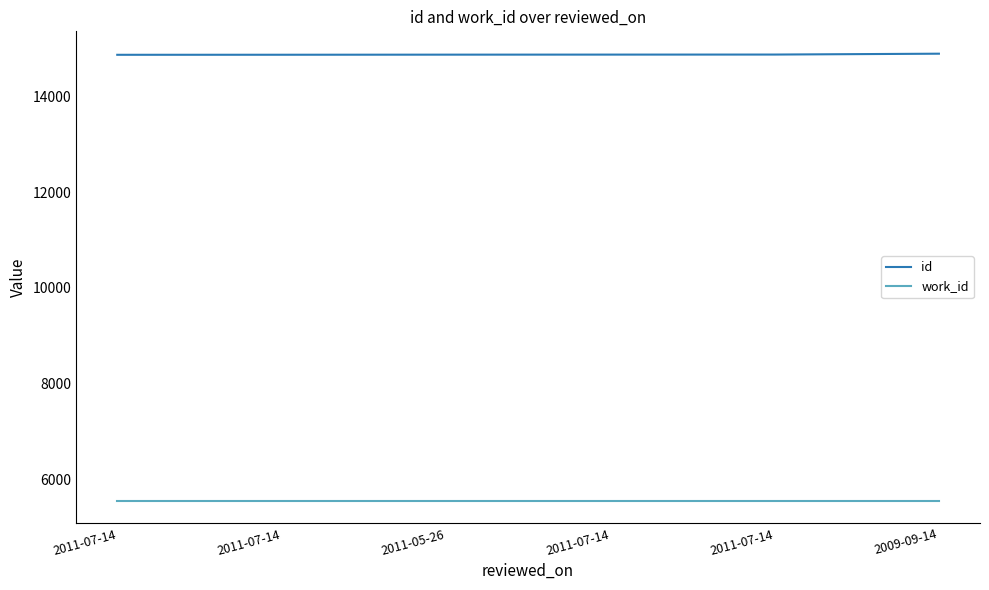

How many lines are shown in the chart?

2